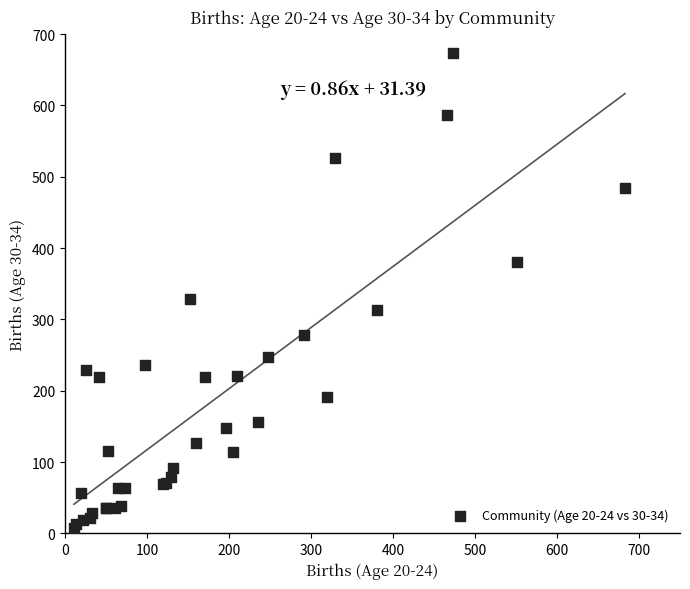

What Y value in the scatter plot is closest to 340?

329